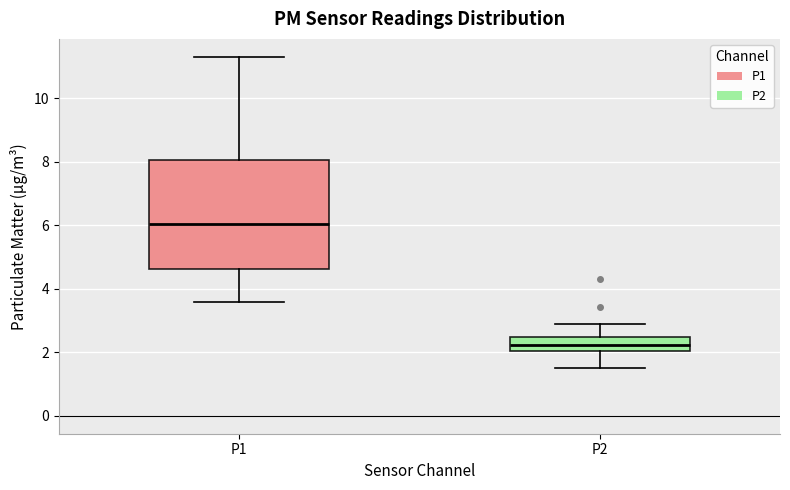

Where does the lower whisker of the box for P1 end on the y-axis? The values are not printed on the chart, so give them approximately, as read against the axis.

3.6